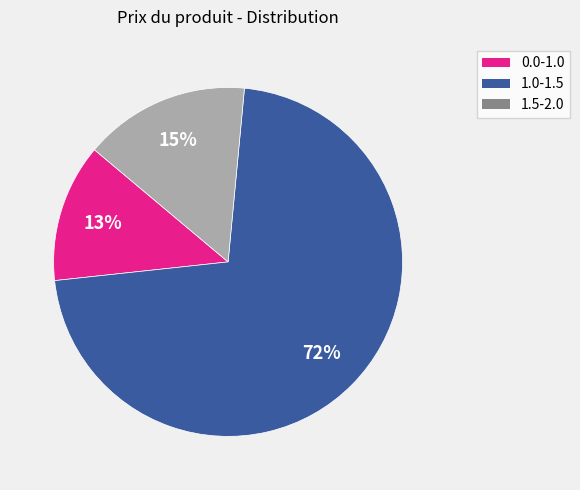

Count the number of slices in the pie.

3